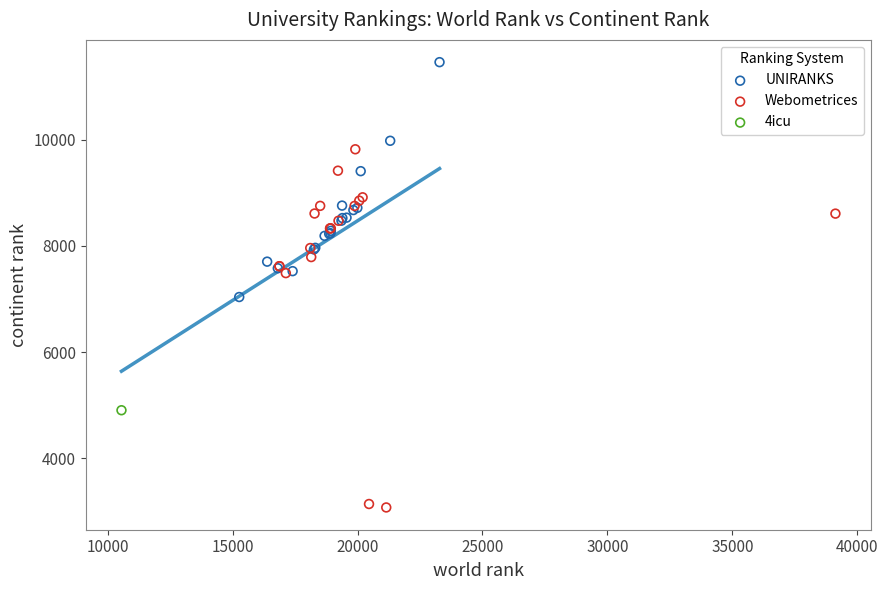

Which series reaches the maximum Y coordinate?

UNIRANKS